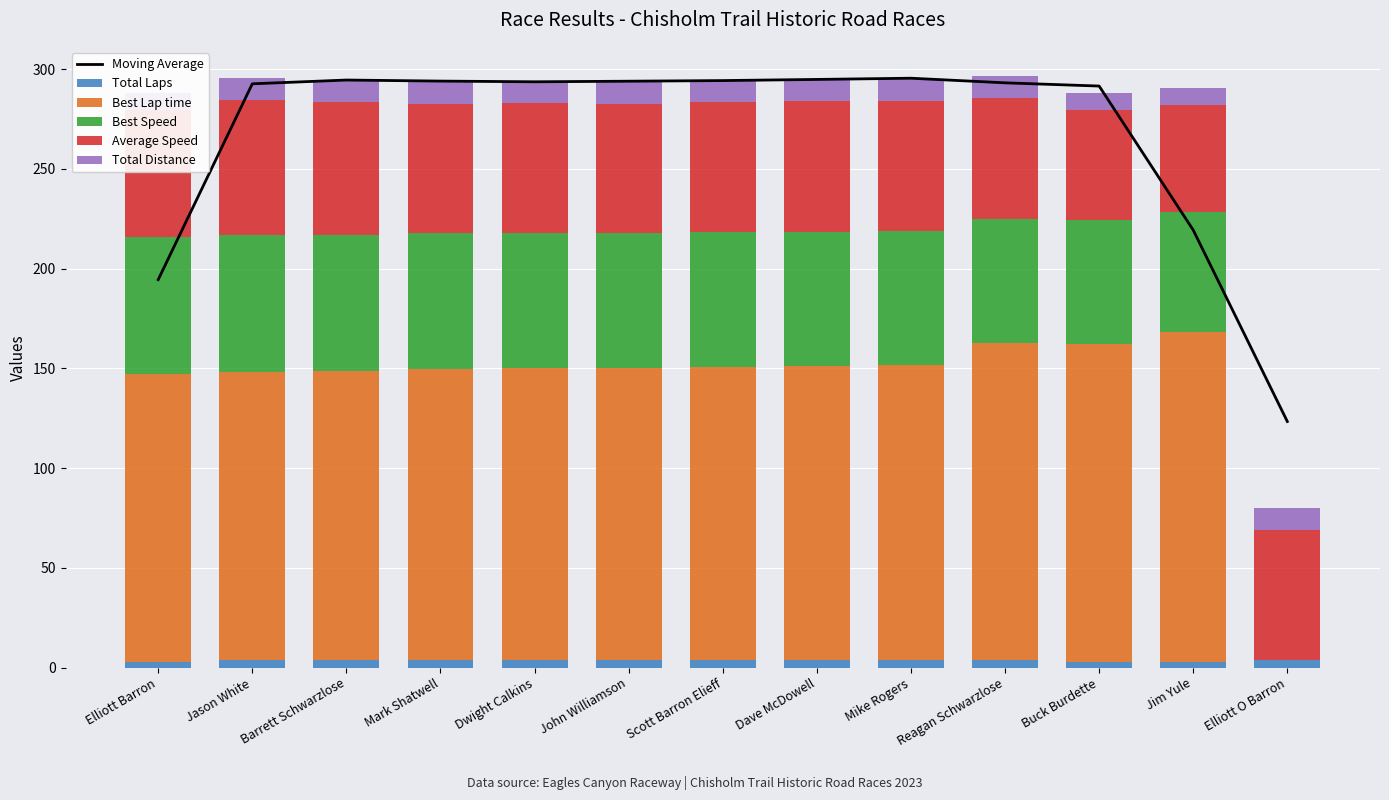

List the series in order of their peak value, highest first.

Moving Average, Best Lap time, Best Speed, Average Speed, Total Distance, Total Laps